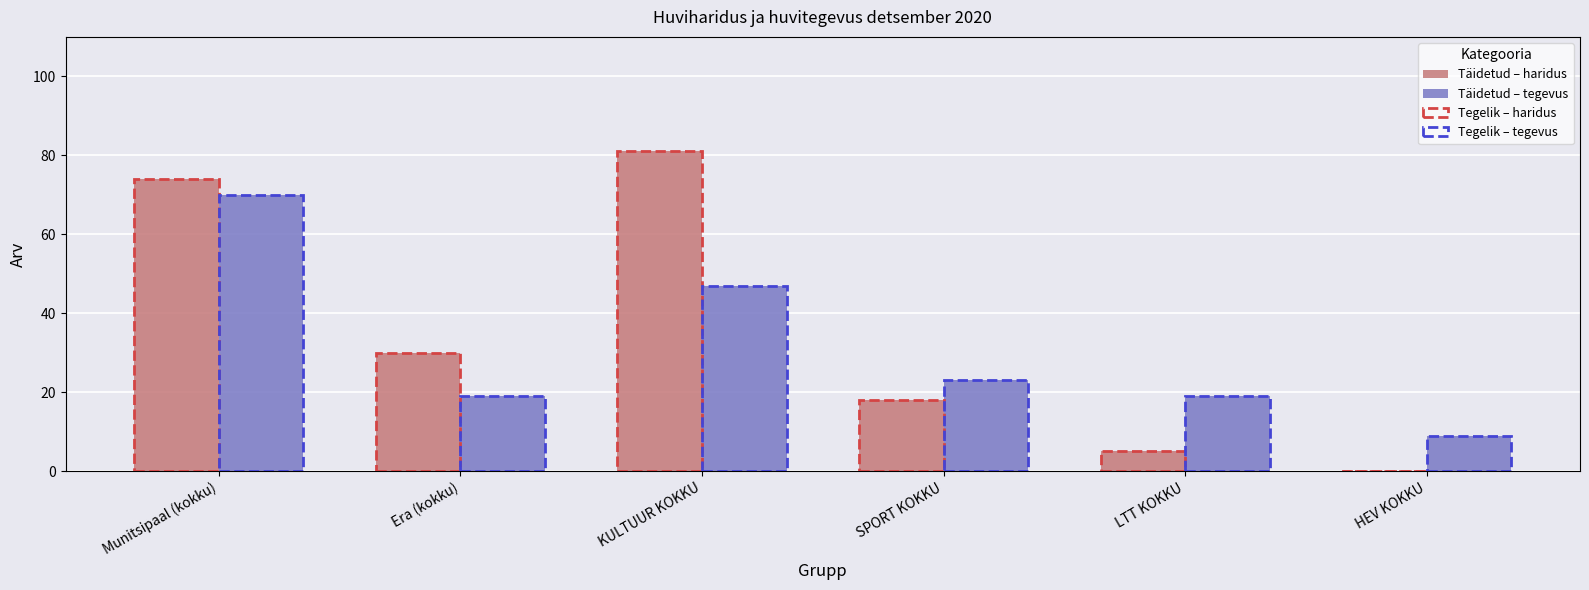

Reading left to right, what are all the values shown in this chart?

Täidetud – haridus: Munitsipaal (kokku)=74	Era (kokku)=30	KULTUUR KOKKU=81	SPORT KOKKU=18	LTT KOKKU=5	HEV KOKKU=0
Täidetud – tegevus: Munitsipaal (kokku)=70	Era (kokku)=19	KULTUUR KOKKU=47	SPORT KOKKU=23	LTT KOKKU=19	HEV KOKKU=9
Tegelik – haridus: Munitsipaal (kokku)=74	Era (kokku)=30	KULTUUR KOKKU=81	SPORT KOKKU=18	LTT KOKKU=5	HEV KOKKU=0
Tegelik – tegevus: Munitsipaal (kokku)=70	Era (kokku)=19	KULTUUR KOKKU=47	SPORT KOKKU=23	LTT KOKKU=19	HEV KOKKU=9